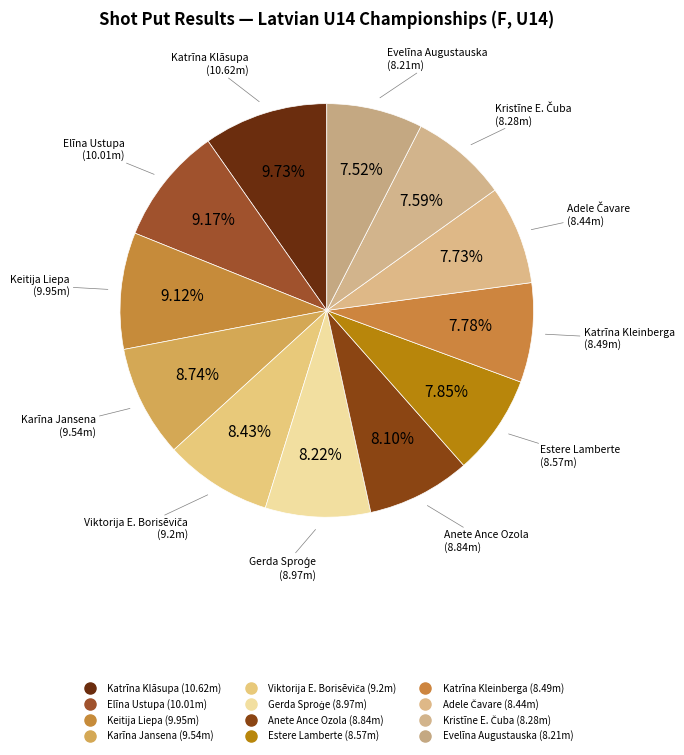

How many slices are in this pie chart?

12